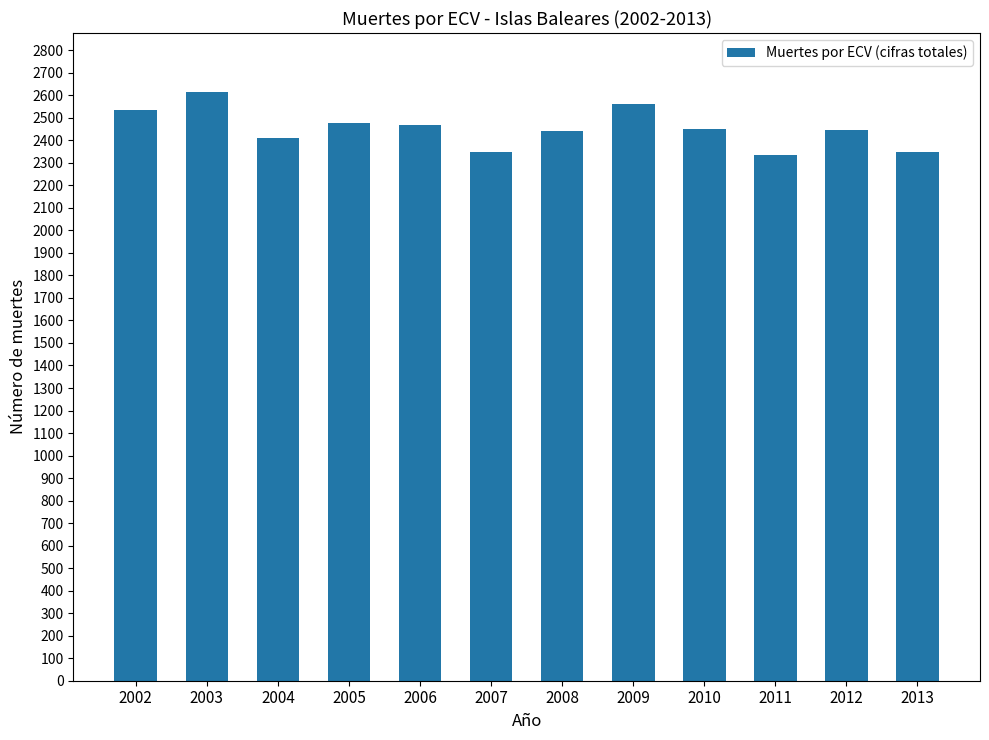

Which has a higher value, 2005 or 2011?

2005